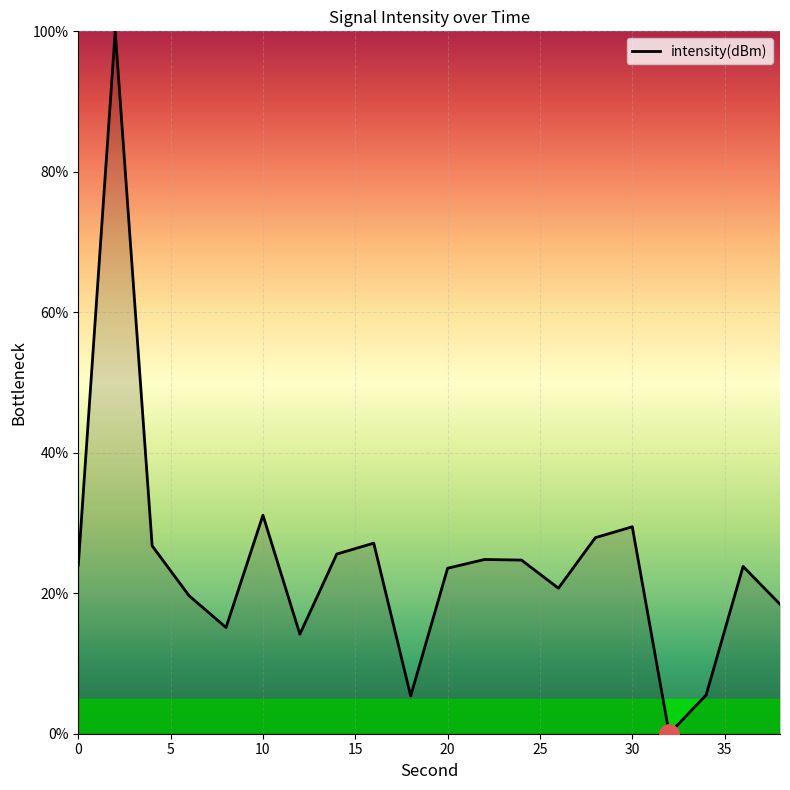

What is the difference between the maximum and minimum values?

100.0